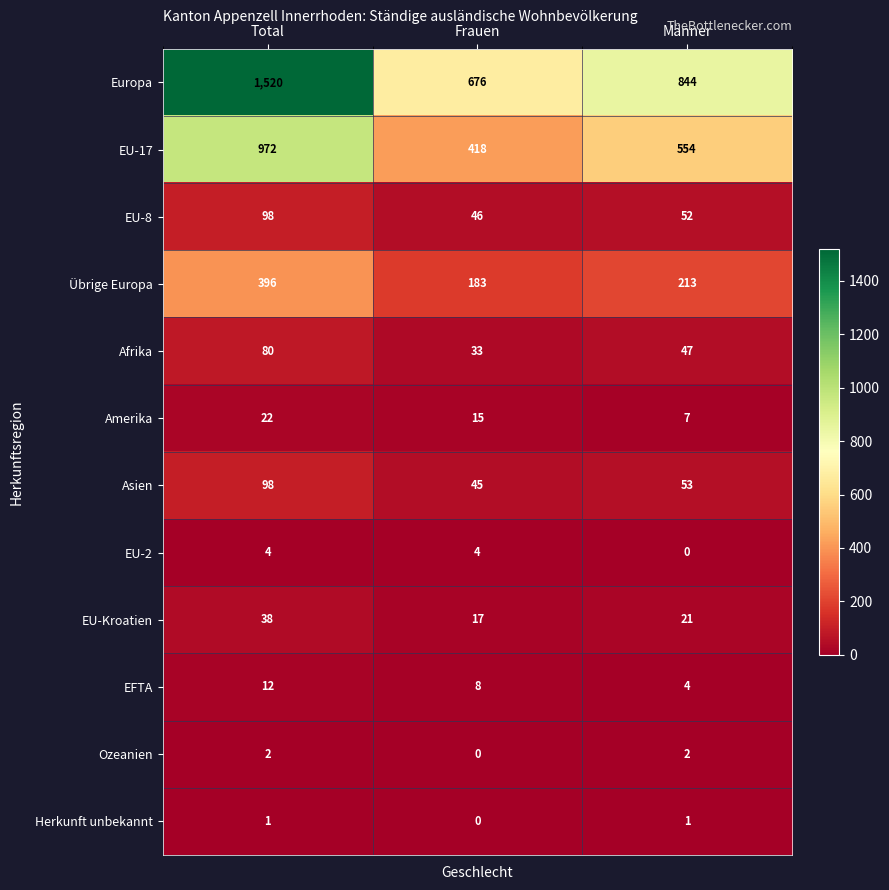

At which category does the chart reach its peak across all series?

Total